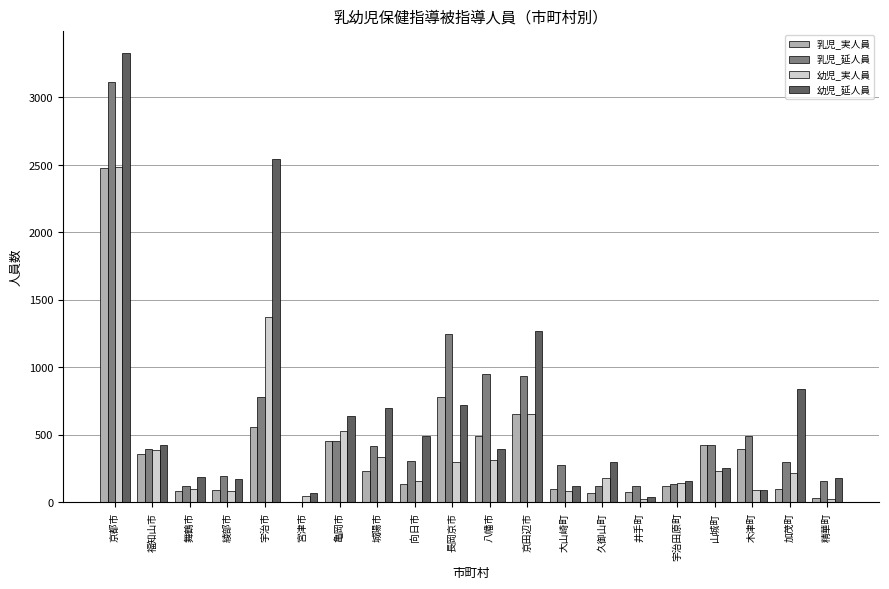

What is the maximum value shown in the chart?

3329